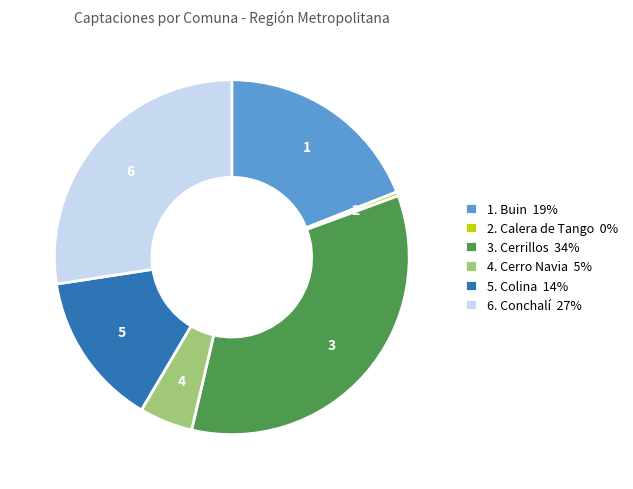

Is 5. Colina 14% the majority of the pie?

No